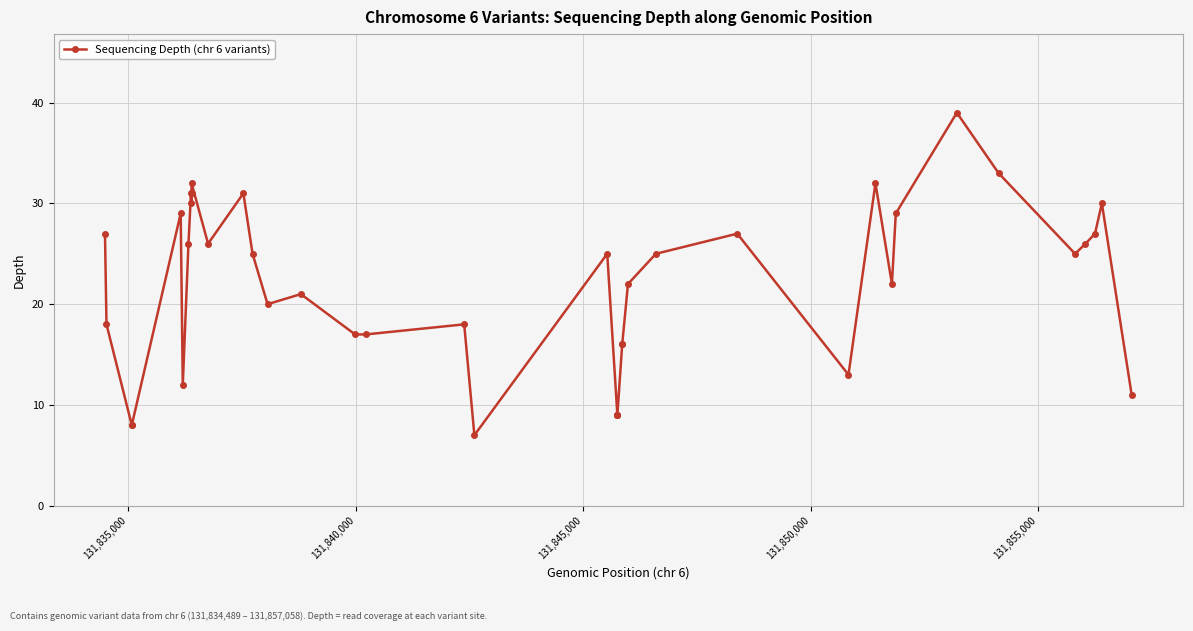

Reading right to left, transcribe all the data shown in this chart.

11	30	27	26	25	33	39	29	22	32	13	27	25	22	16	16	9	9	9	25	7	18	17	17	21	20	25	31	26	32	31	30	31	26	12	29	8	8	18	27